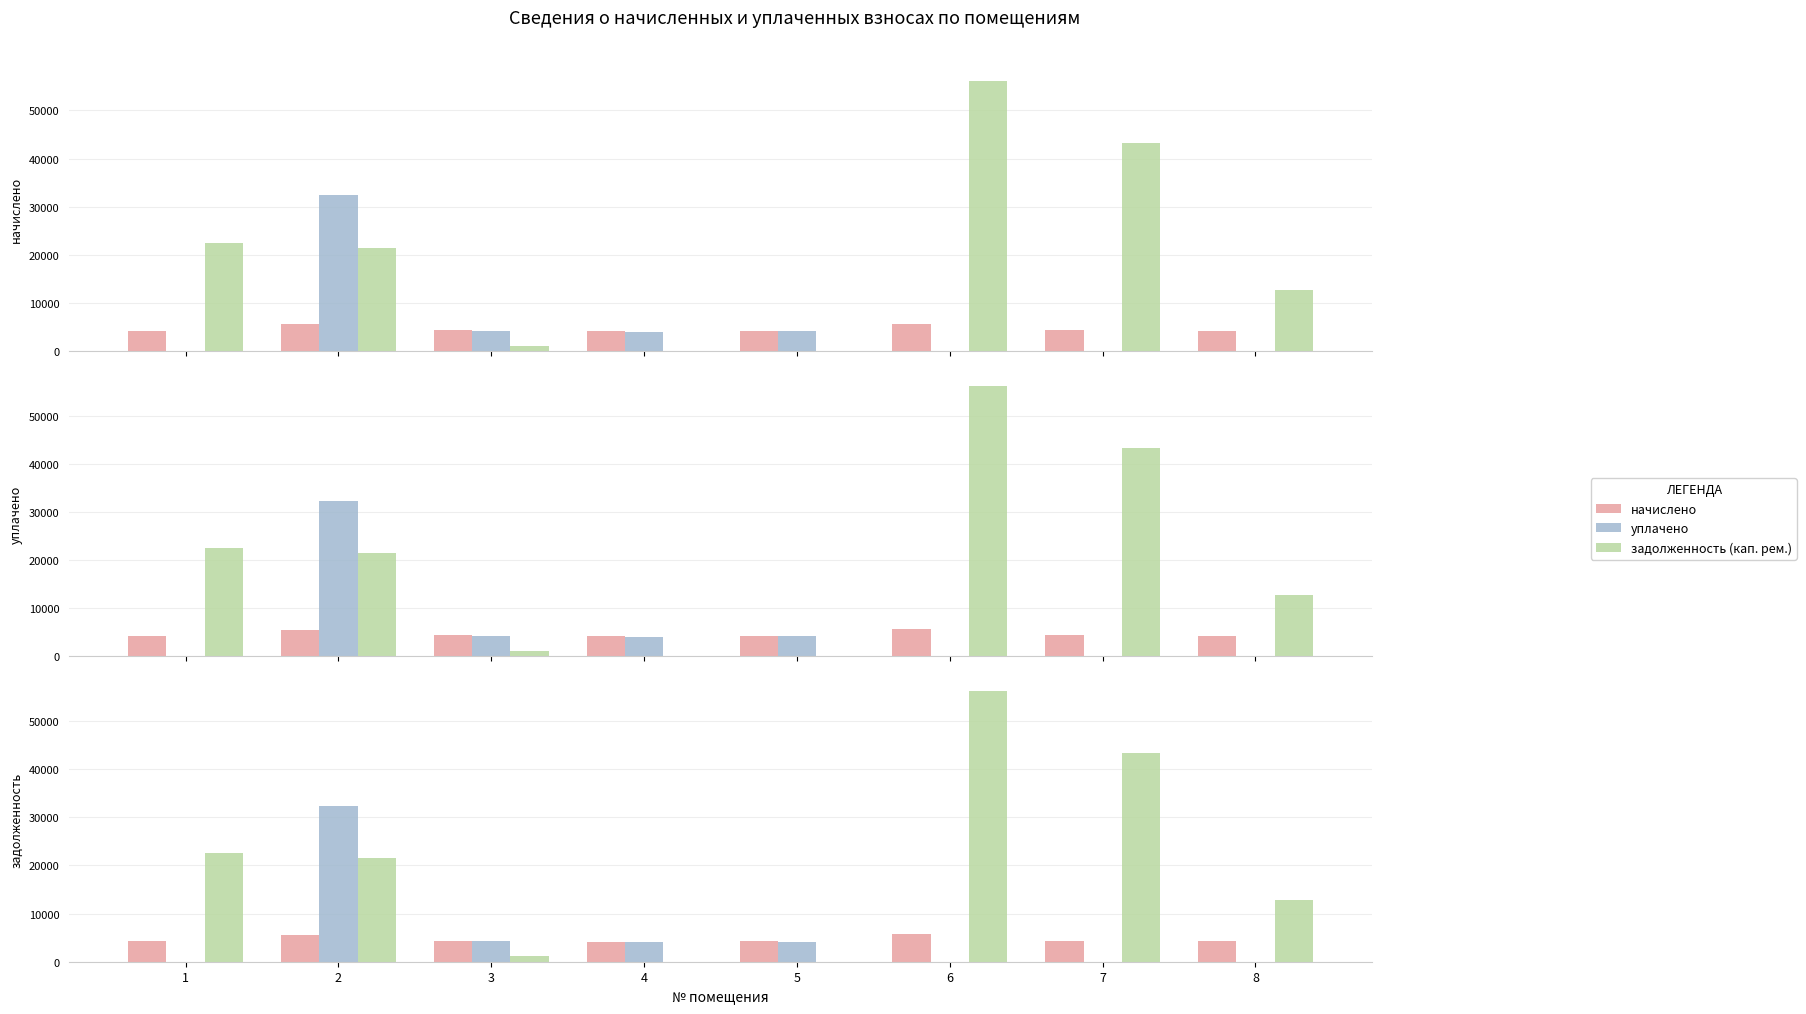

Reading left to right, extract all data points from this chart.

начислено: 1=4213.1	2=5557.7	3=4356.5	4=4186.2	5=4213.1	6=5665.2	7=4365.5	8=4222.1
уплачено: 1=0.0	2=32363.1	3=4295.2	4=4029.7	5=4153.9	6=0.0	7=0.0	8=0.0
задолженность (кап. рем.): 1=22514.6	2=21443.3	3=1094.0	4=0.0	5=0.0	6=56185.8	7=43264.1	8=12713.9